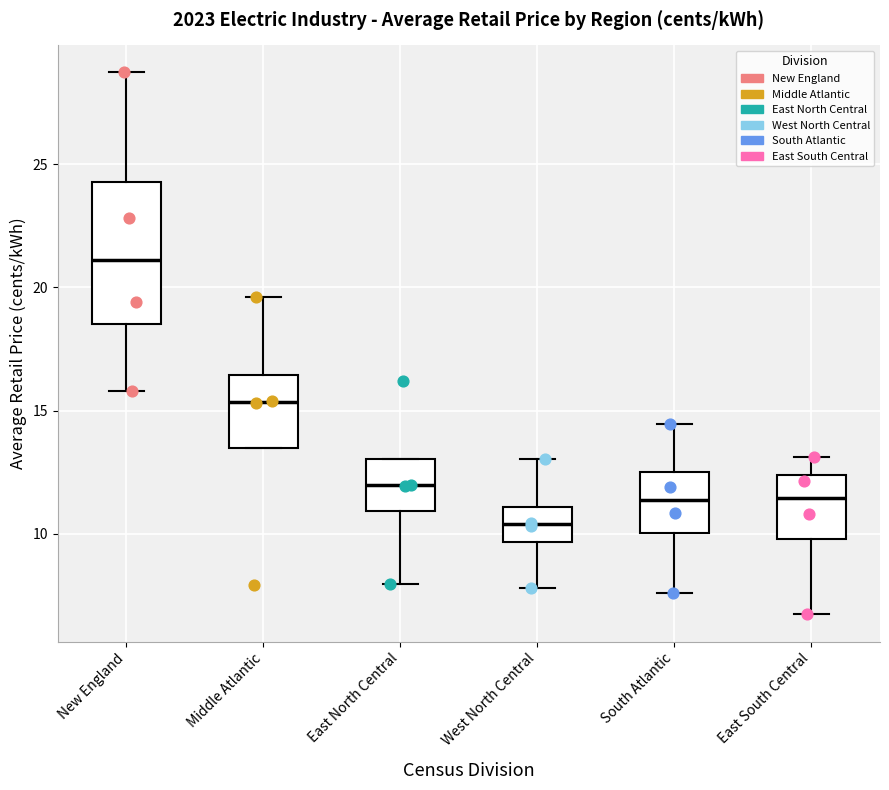

Reading left to right, transcribe this box plot: for each box, give where its median line is, the range the box spans, and where its two whiskers end, as read against the y-axis. The values are not printed on the chart, so give them approximately, as read against the axis.

New England: median 21.0, box 18.5 to 24.5, whiskers 16.0 to 28.5
Middle Atlantic: median 15.5, box 13.5 to 16.5, whiskers 13.5 to 19.5
East North Central: median 12.0, box 11.0 to 13.0, whiskers 8.0 to 13.0
West North Central: median 10.5, box 9.5 to 11.0, whiskers 8.0 to 13.0
South Atlantic: median 11.5, box 10.0 to 12.5, whiskers 7.5 to 14.5
East South Central: median 11.5, box 10.0 to 12.5, whiskers 6.5 to 13.0